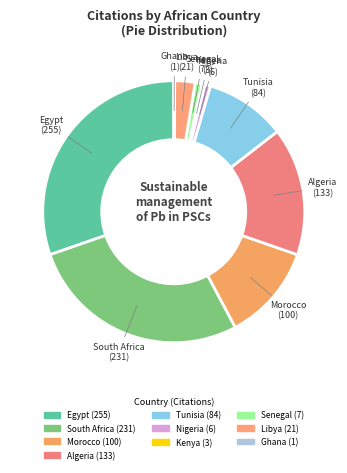

Which category has the biggest portion of the pie?

Egypt